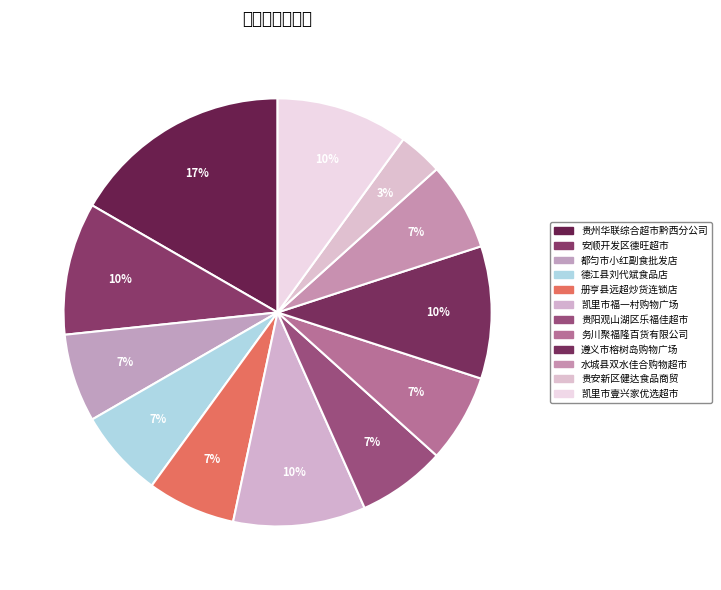

How many segments does this pie chart have?

12